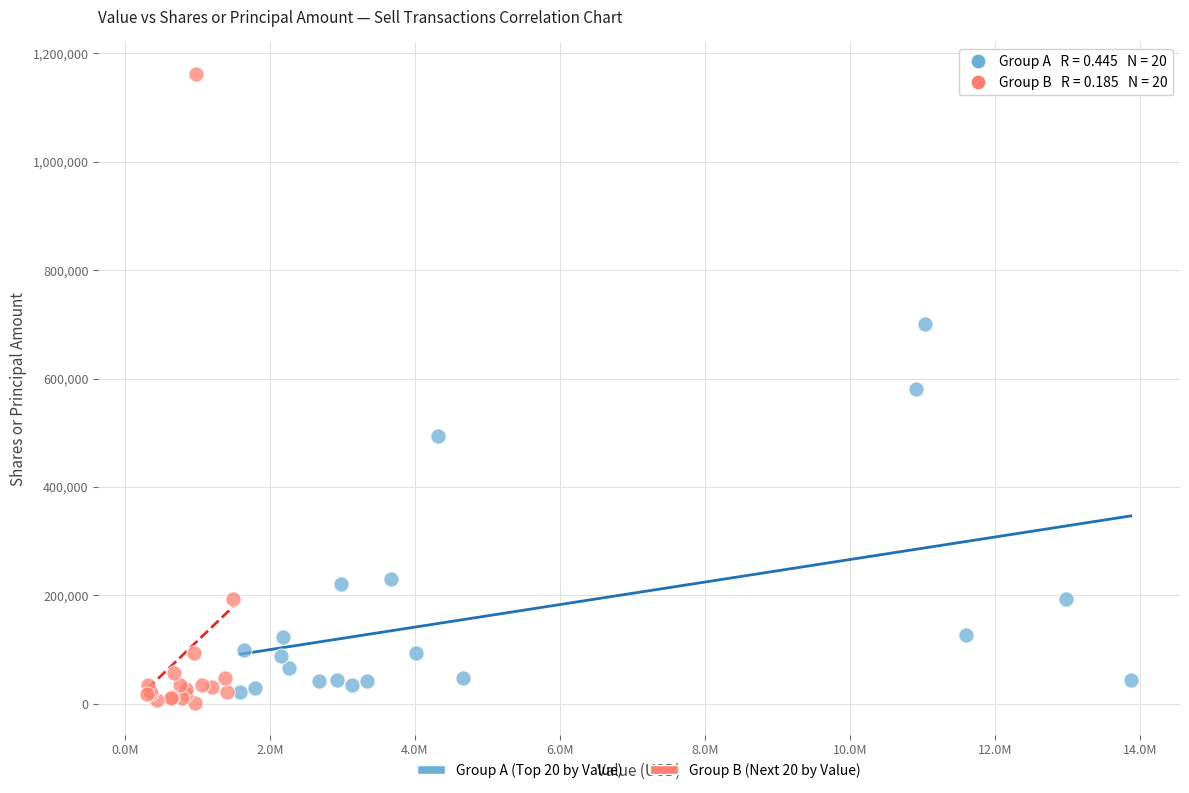

Which series has the largest Y range (max minus min)?

Group B (Next 20 by Value)